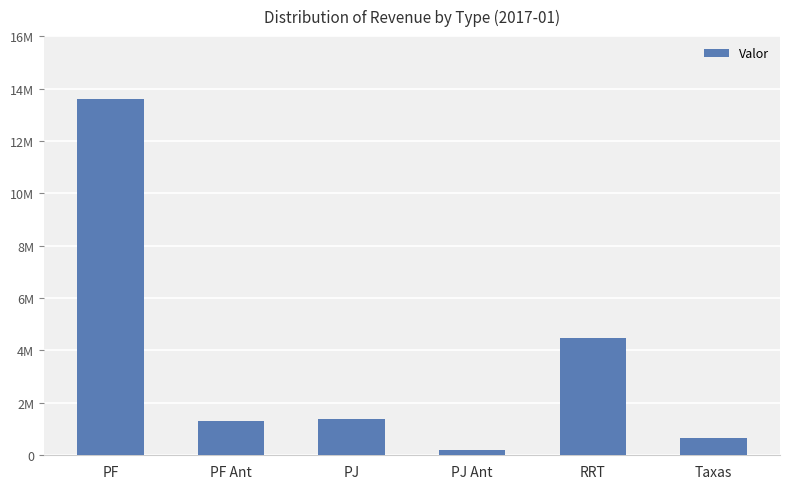

Reading right to left, what are all the values shown in this chart?

Taxas=647110.8	RRT=4495626.7	PJ Ant=193436.9	PJ=1387517.3	PF Ant=1305502.5	PF=13601214.7